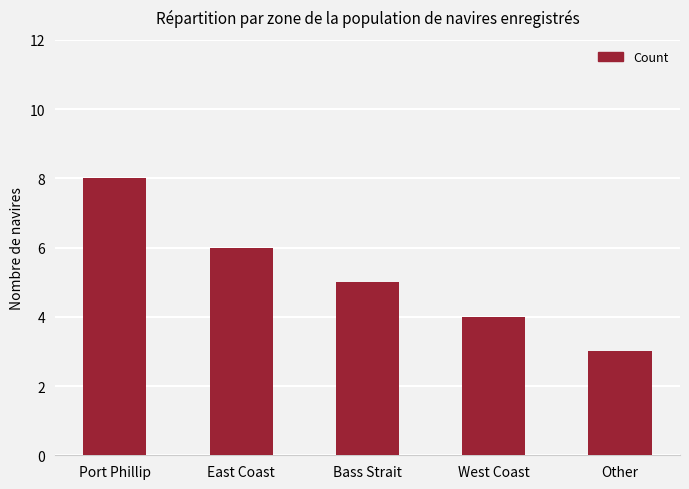

How many bars are there in total?

5